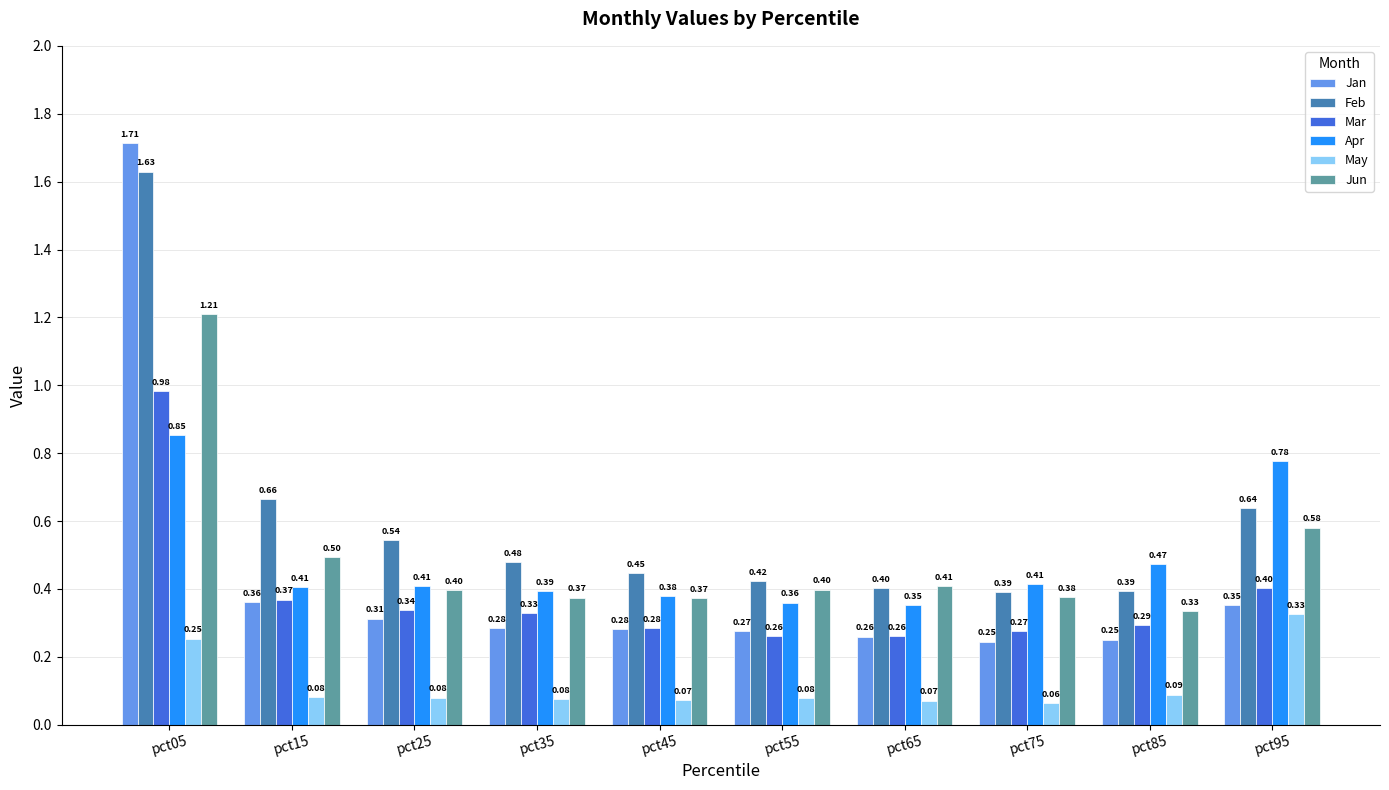

Where is Feb nearest to the value 1?

pct15